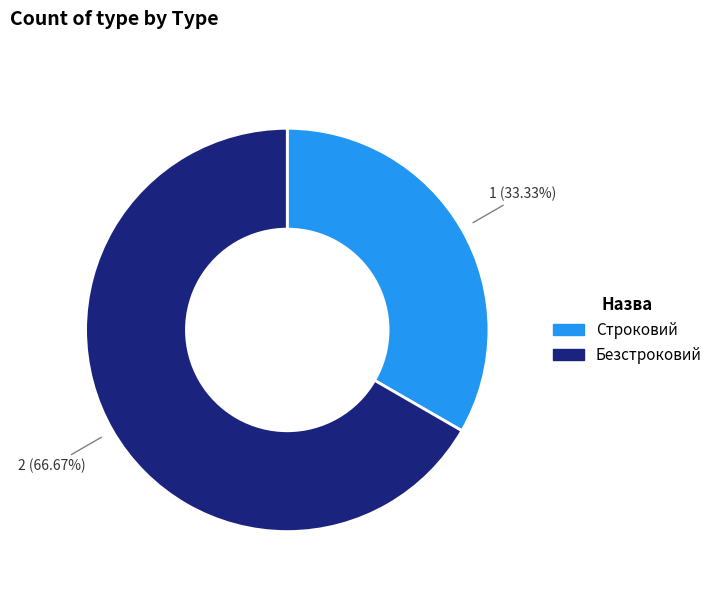

How much of the chart is everything except Безстроковий?

33.3%